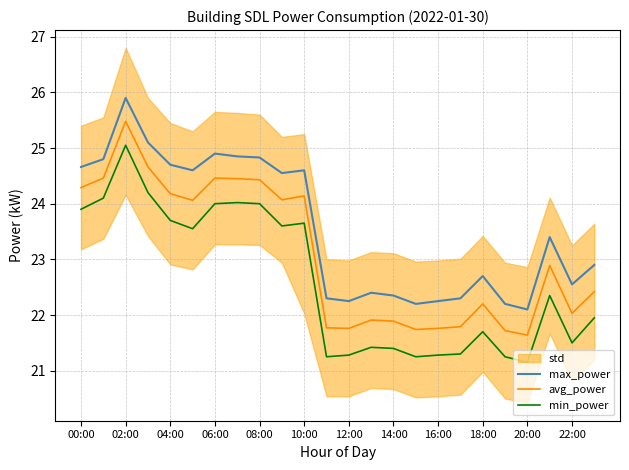

Count the number of categories in the chart.

24